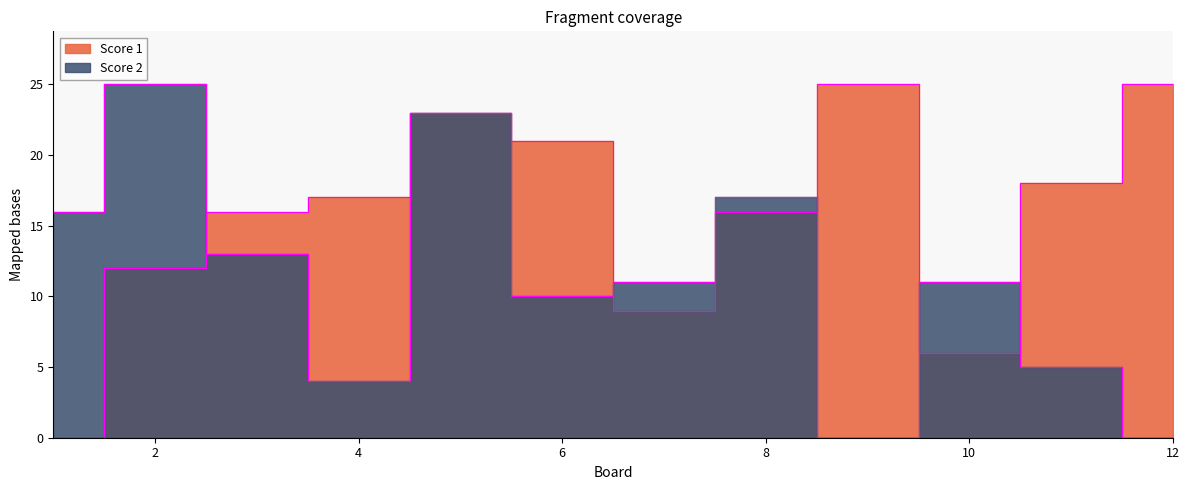

What is the sum of the Score 1 values at 5 and 1?

23